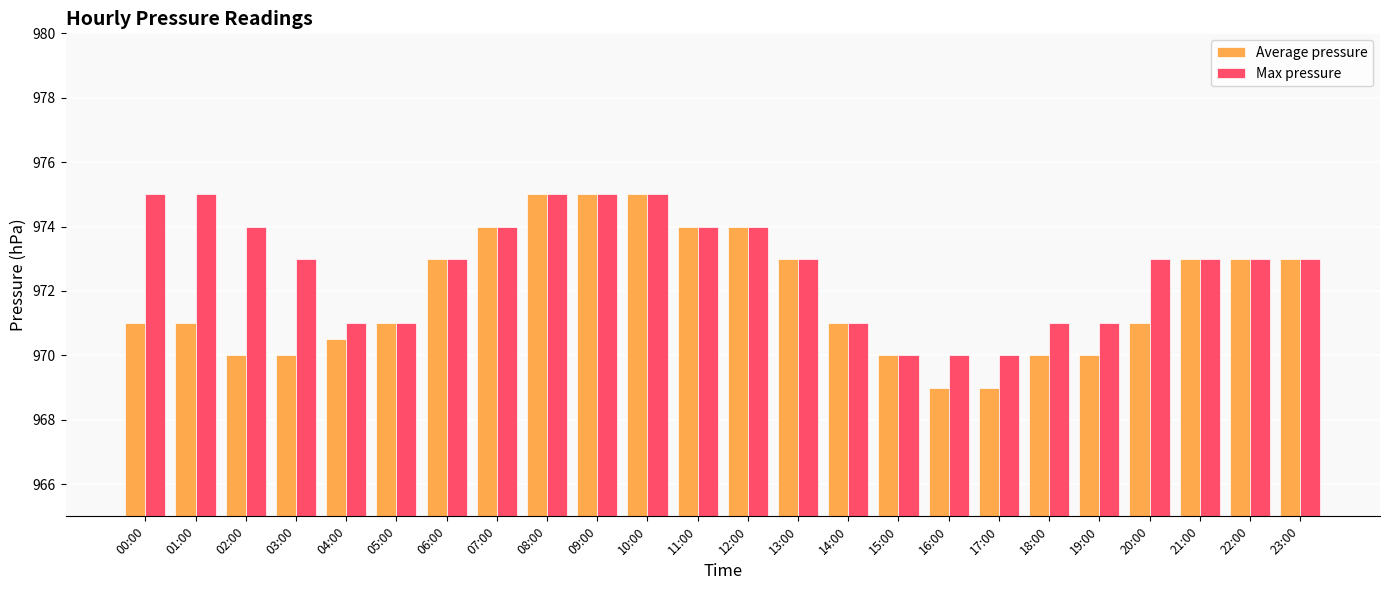

What is the difference between the Average pressure values at 12:00 and 15:00?

4.0